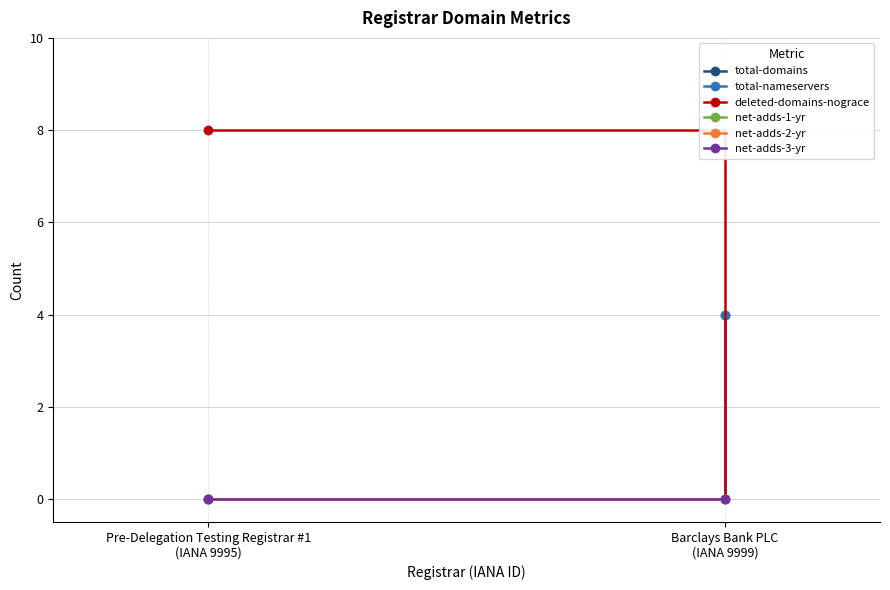

What is the sum of the total-domains values at Pre-Delegation Testing Registrar #1
(IANA 9995) and Barclays Bank PLC
(IANA 9999)?

4